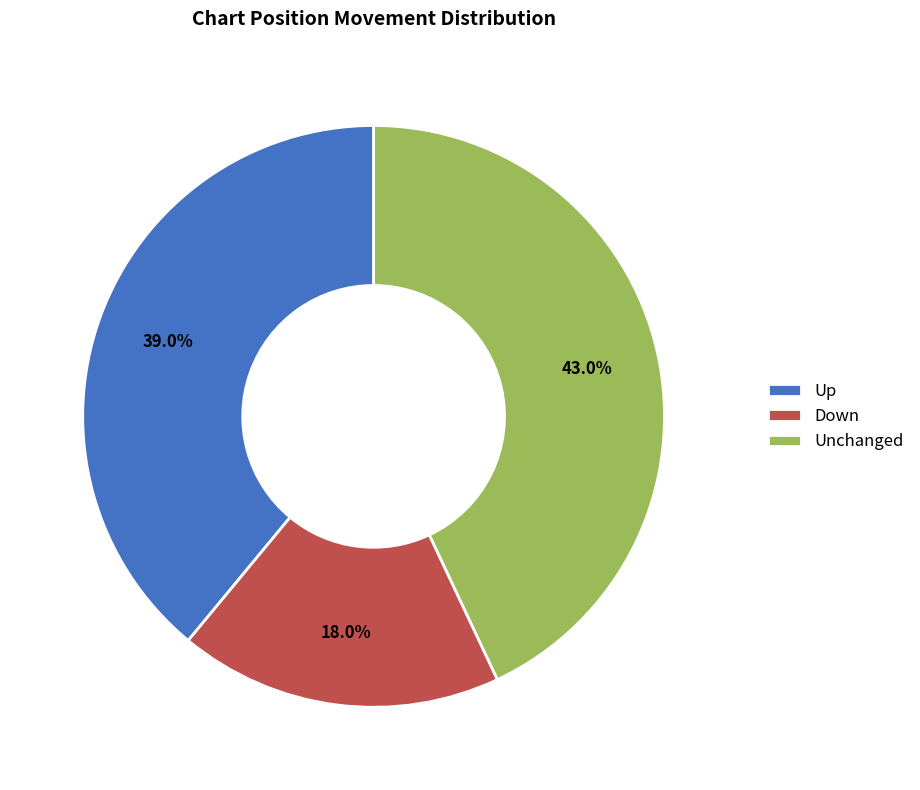

Is there a majority slice in this chart?

No